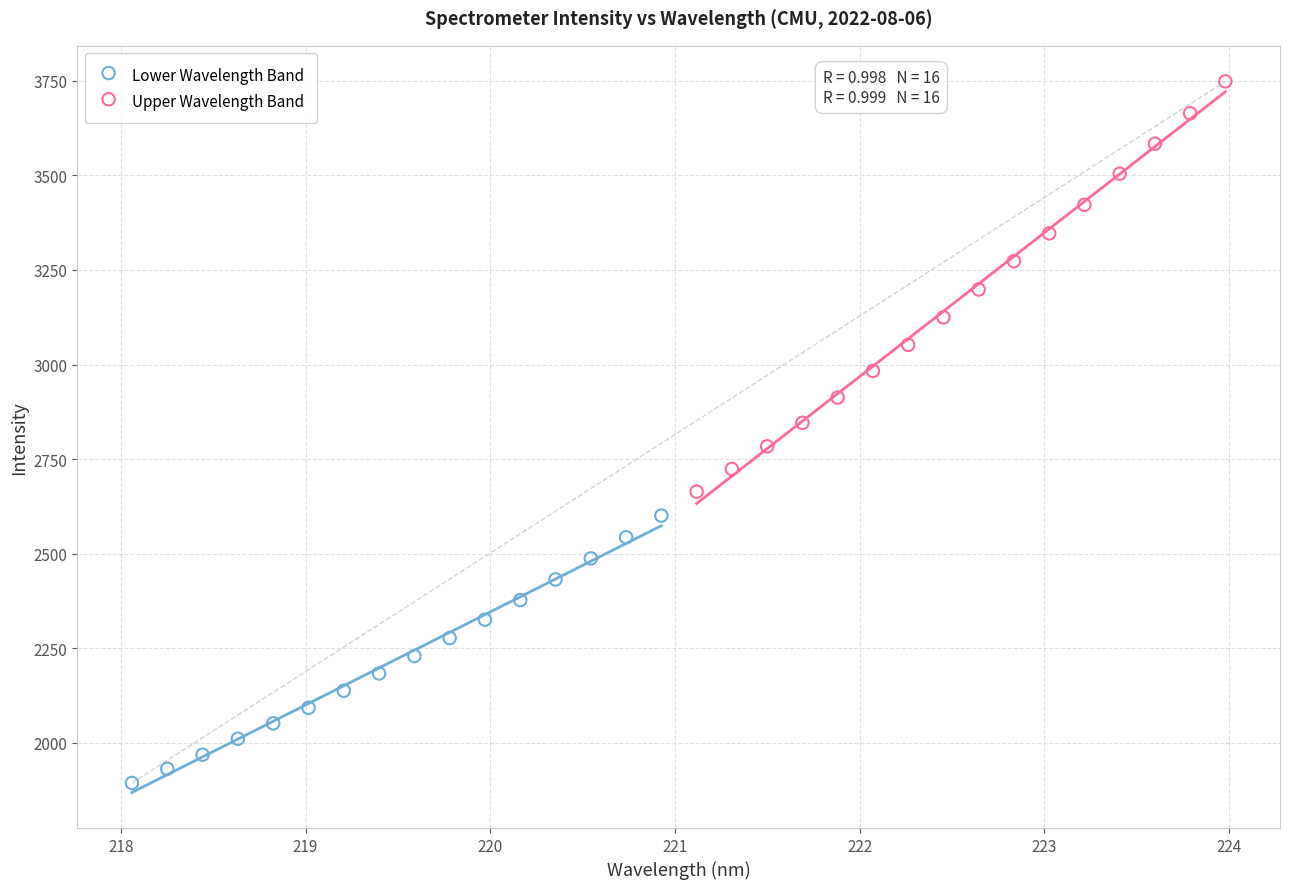

Which series contains the highest Y value?

Upper Wavelength Band